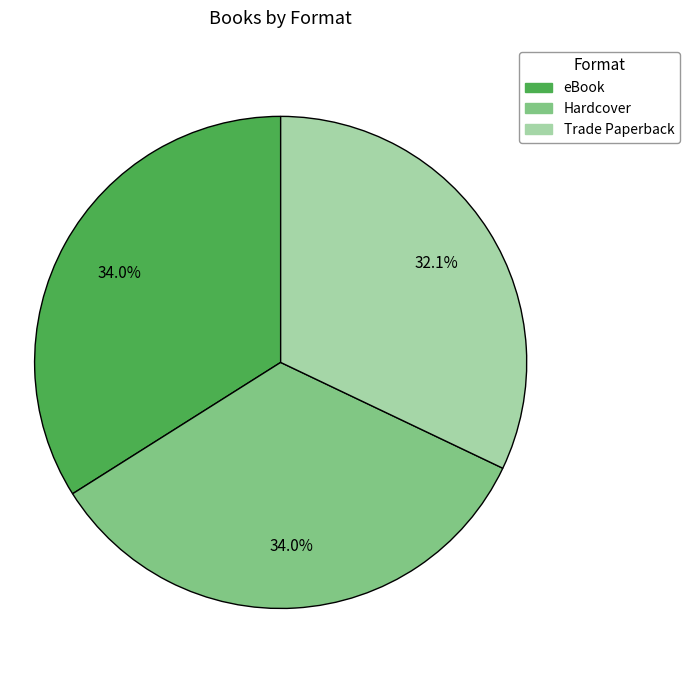

To the nearest percent, what is the difference between the largest and smallest slice percentages?

2%